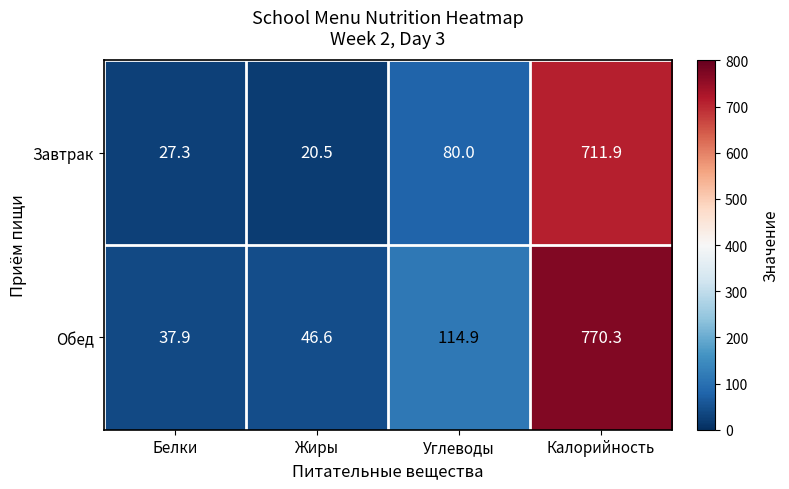

Is it true that Завтрак equals 80.0 at Углеводы?

True